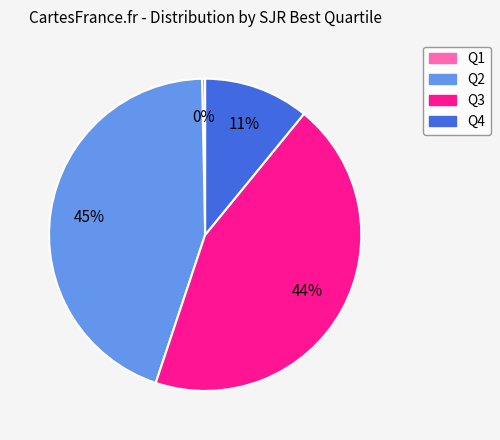

Which category has the smallest portion of the pie?

Q1